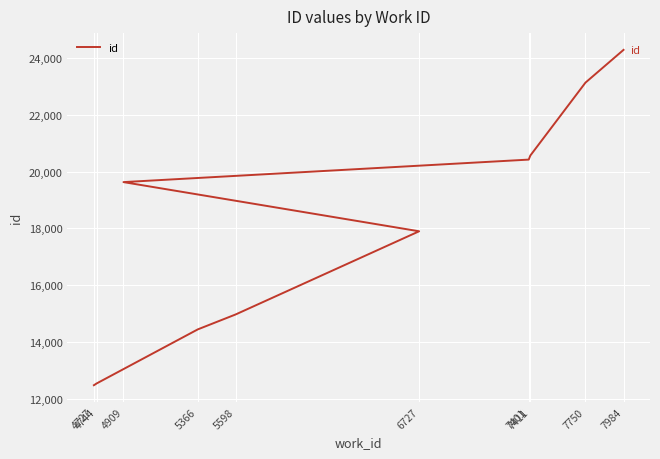

Is it true that the value at 7401 is 34234?

False